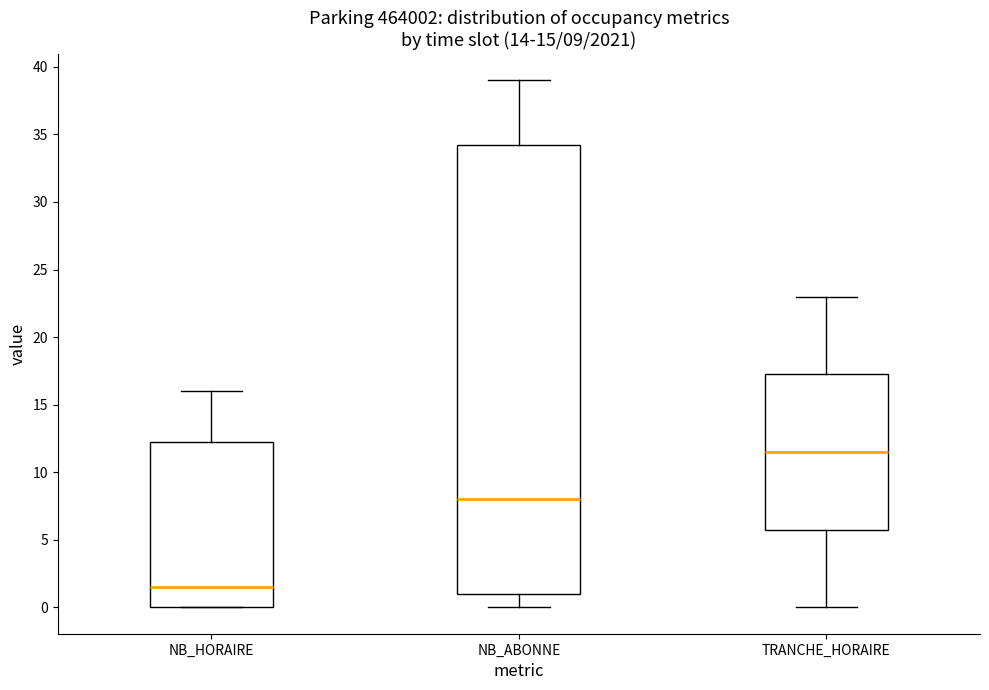

Which box has the highest median line?

TRANCHE_HORAIRE